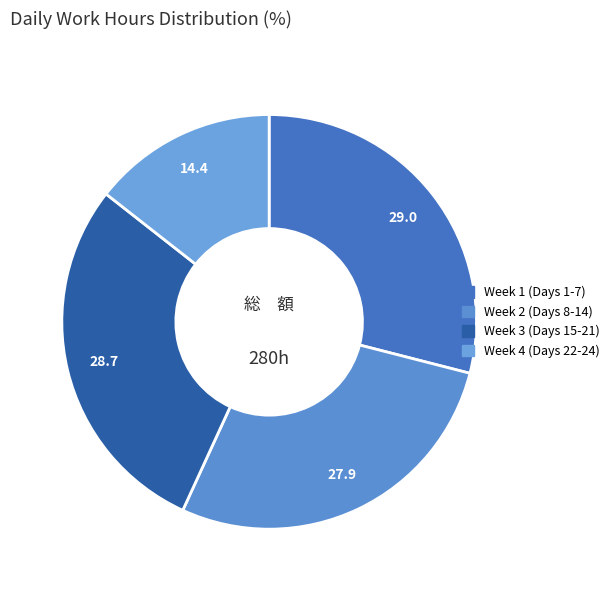

How many slices are in this pie chart?

4